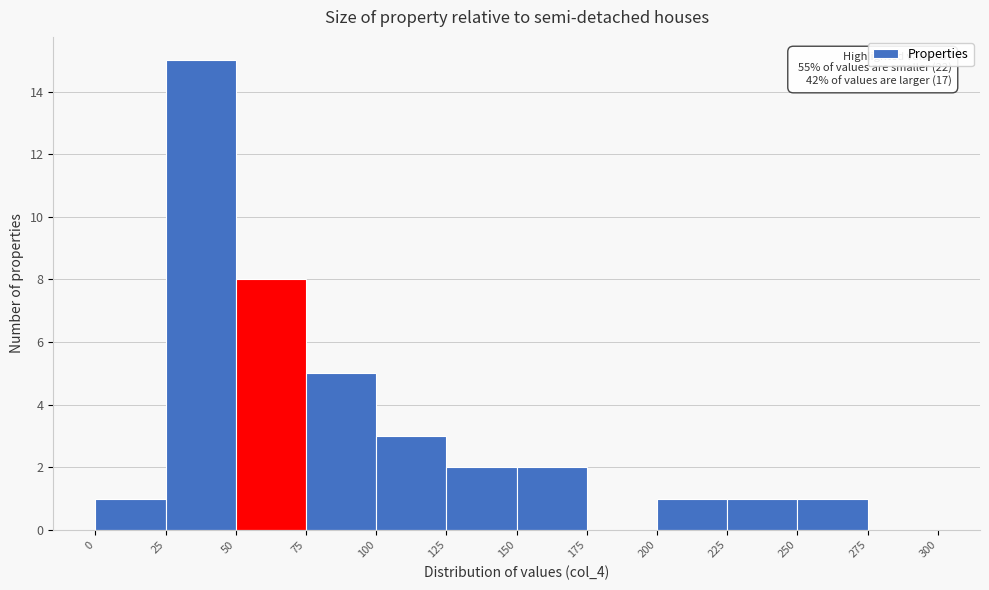

Over which range of the x-axis is the bar tallest?

25 to 50